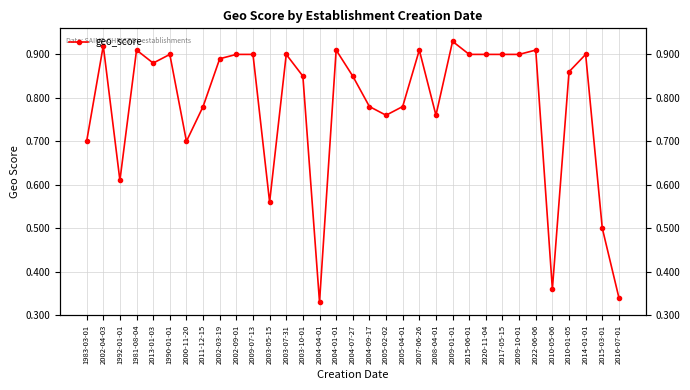

At which category does the chart reach its peak across all series?

2009-01-01